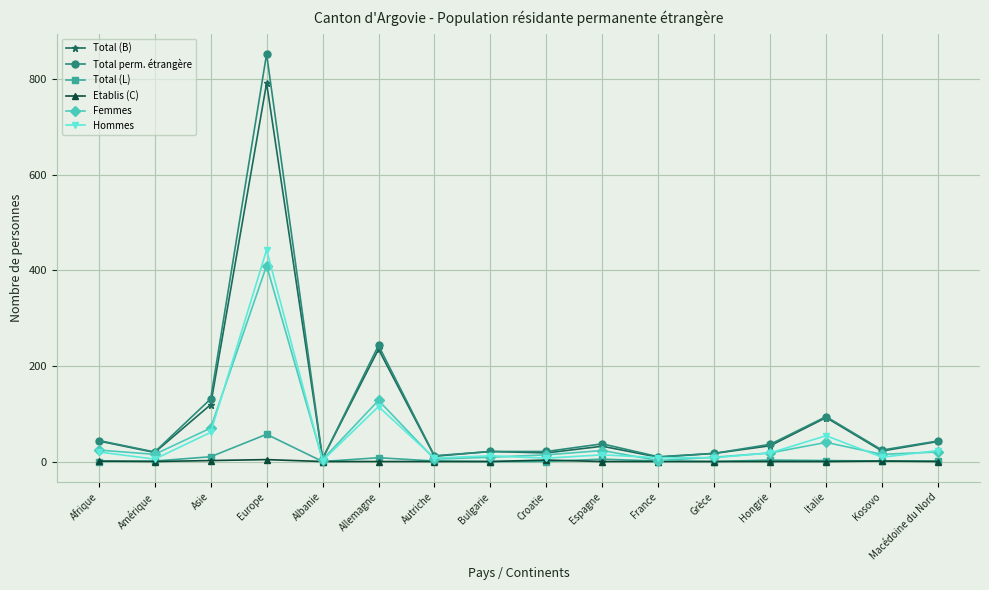

What is the label of the 11th point from the right?

Allemagne